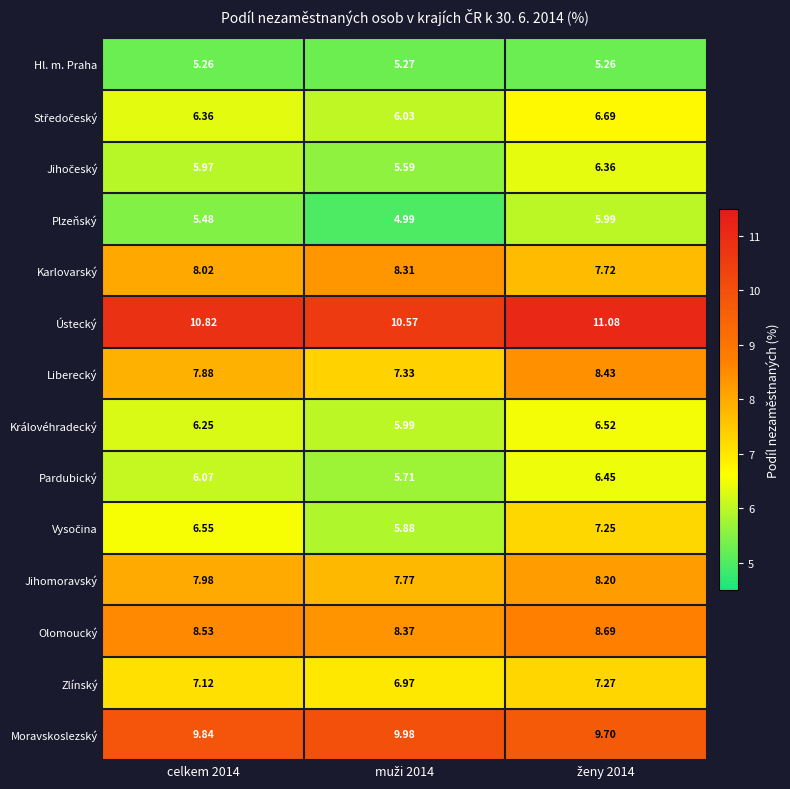

Which series has the largest total across all categories?

Ústecký